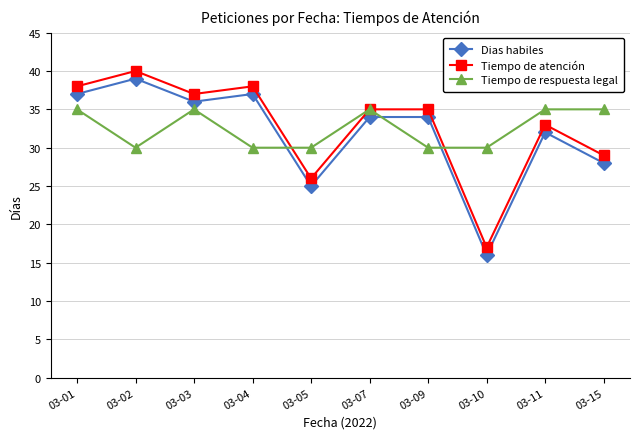

What are all the series names shown in the legend?

Dias habiles, Tiempo de atención, Tiempo de respuesta legal